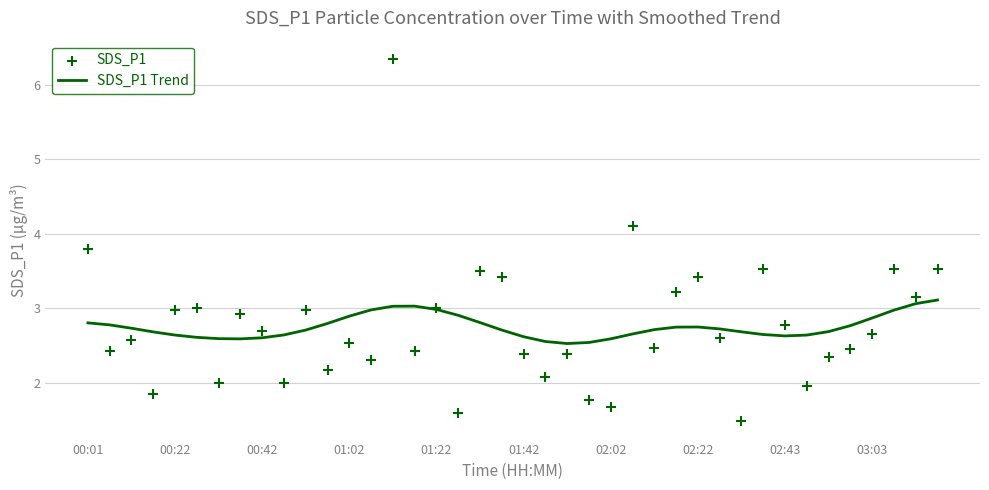

What are all the series names shown in the legend?

SDS_P1 Trend, SDS_P1